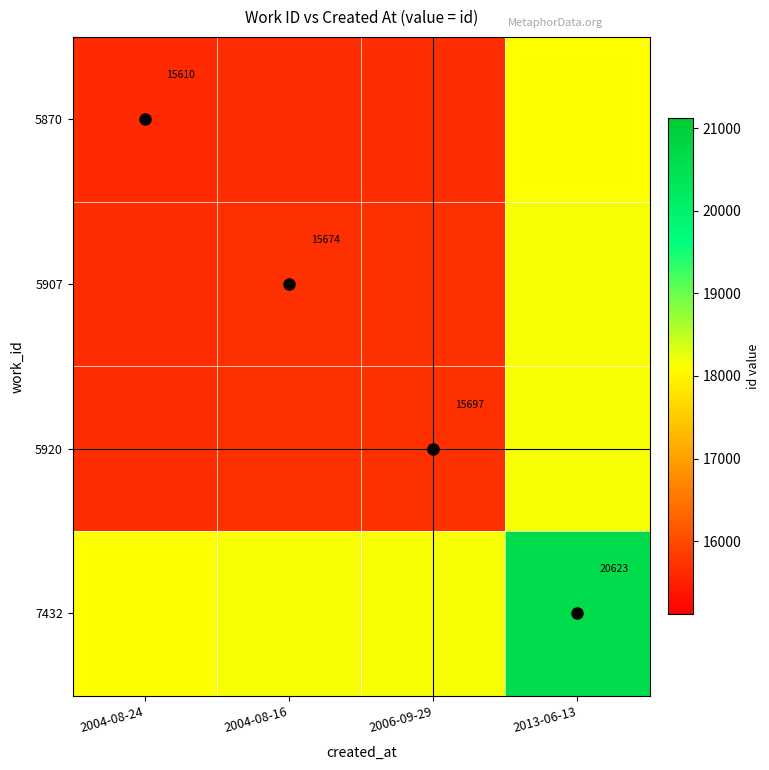

What is the total value across all series at 2013-06-13?

75048.0